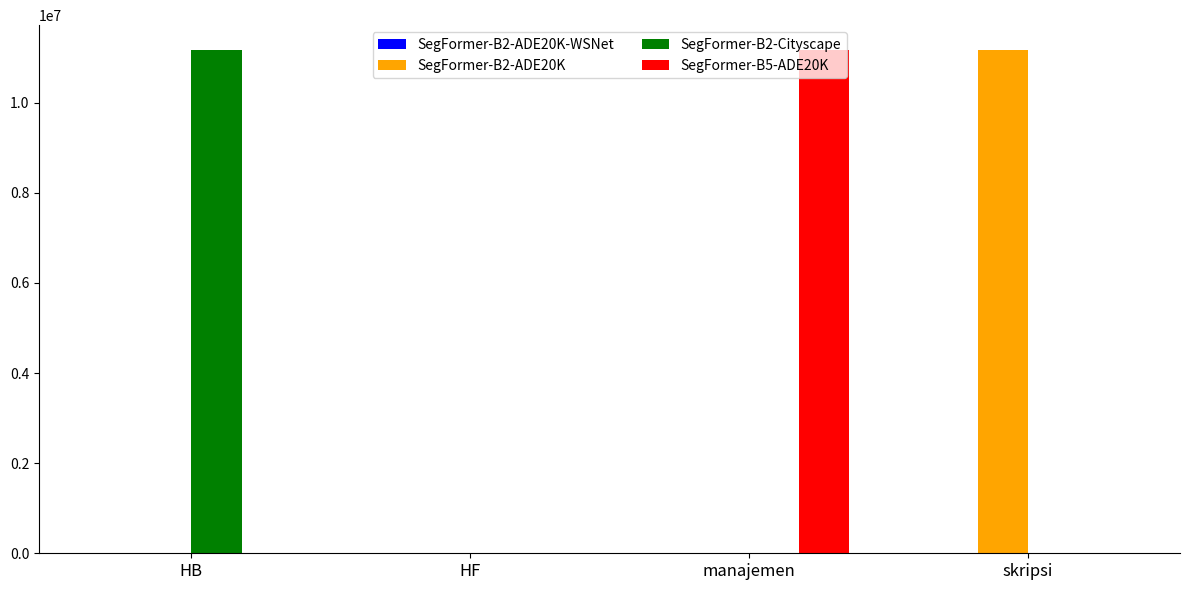

The value of SegFormer-B2-ADE20K at skripsi is 11160151. True or false?

True